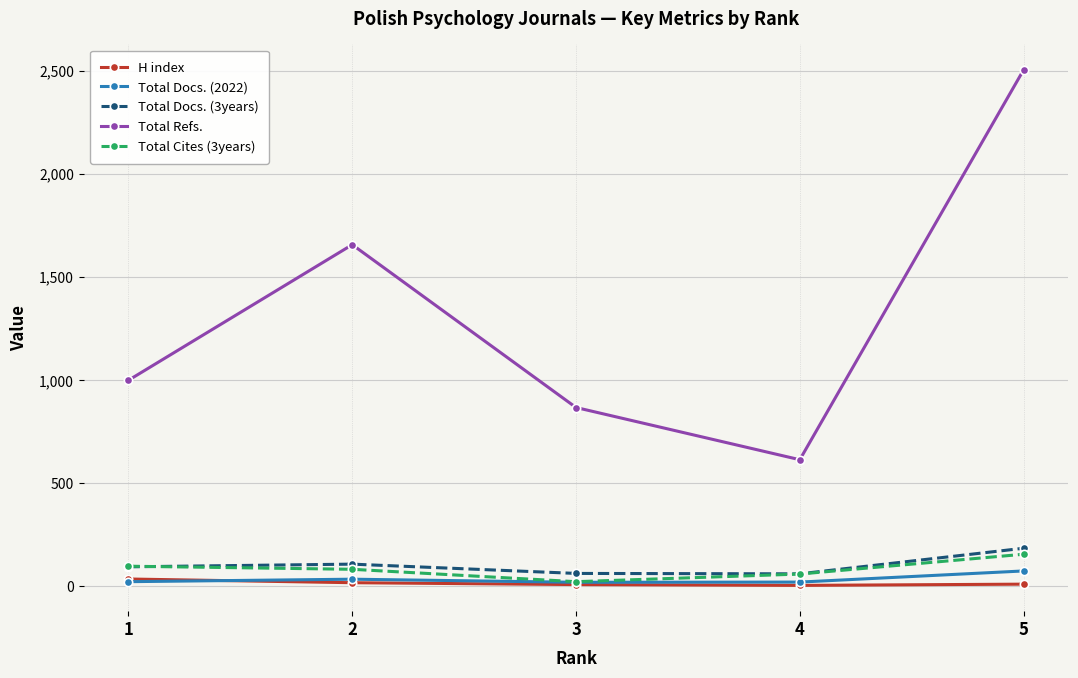

Which series has the largest range (max minus min)?

Total Refs.